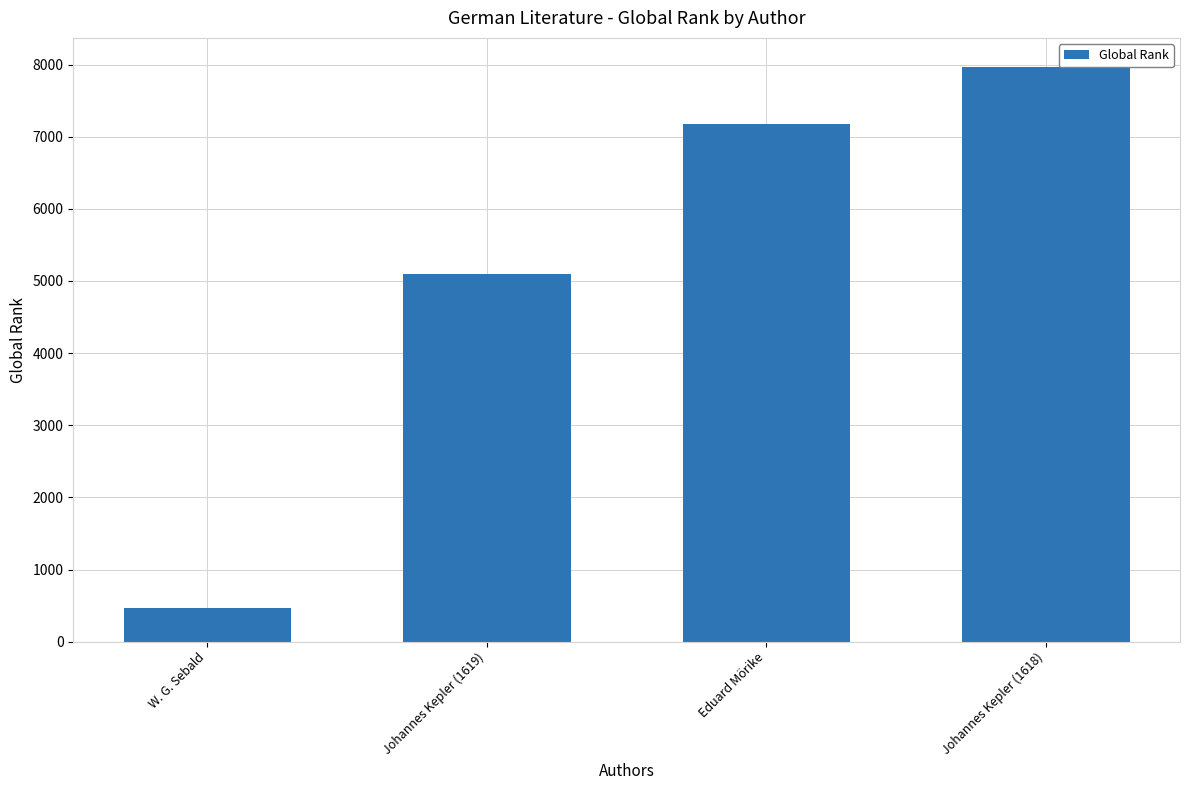

Where is the data nearest to the value 4219?

Johannes Kepler (1619)